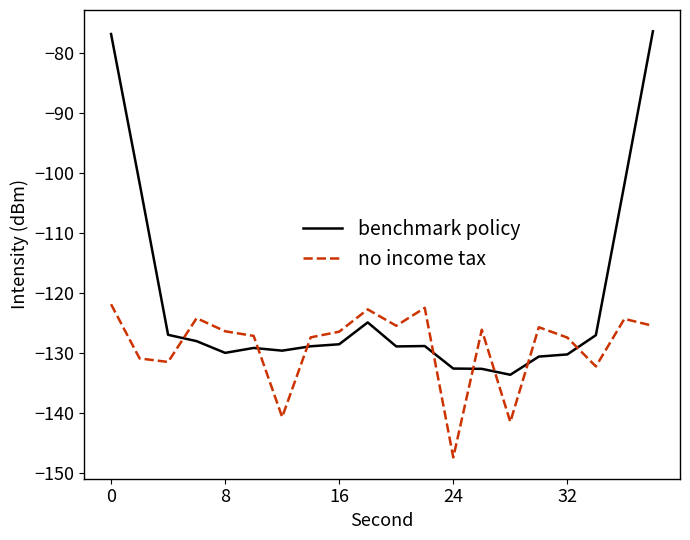

True or false: benchmark policy and no income tax cross at least once.

True